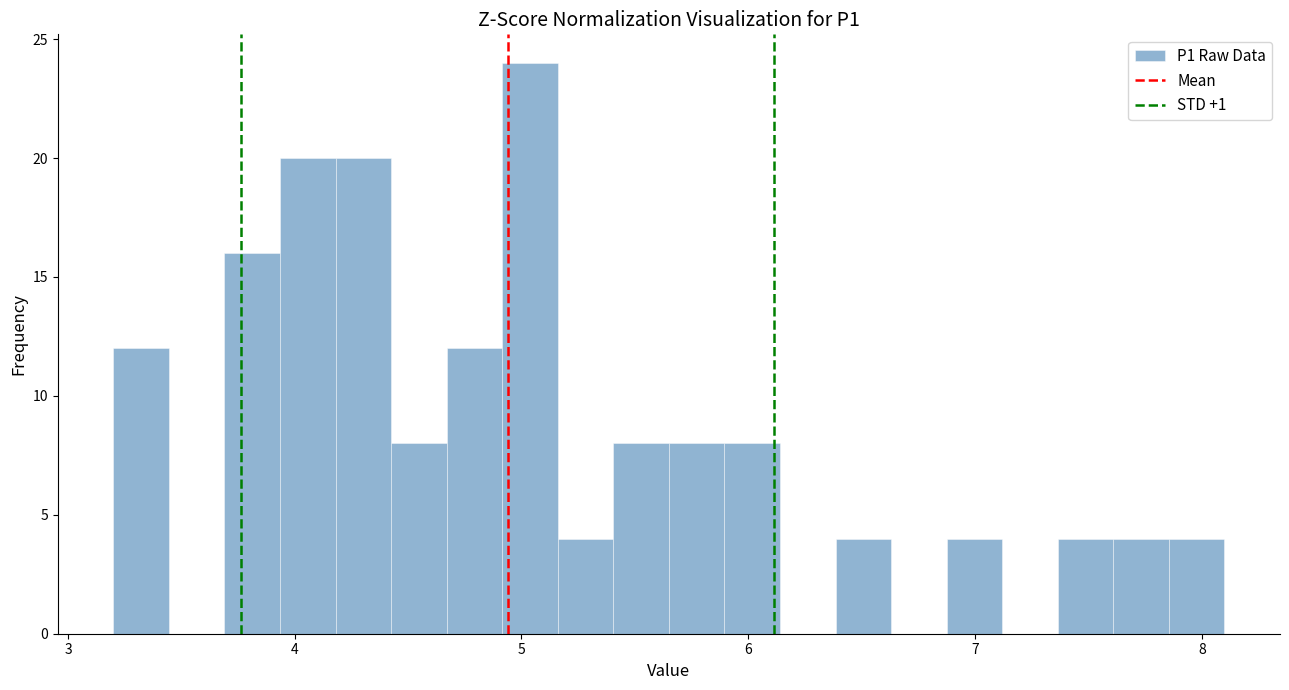

Around what value on the x-axis is the tallest bar? Give the approximate position of its centre, as read against the axis.

5.0